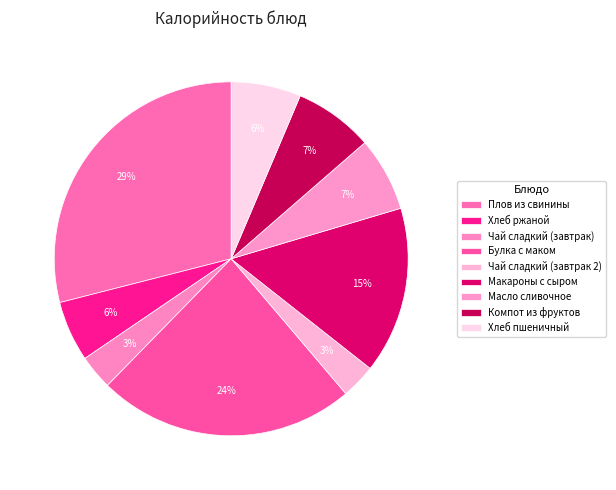

Is it true that Масло сливочное is 7% of the pie?

True